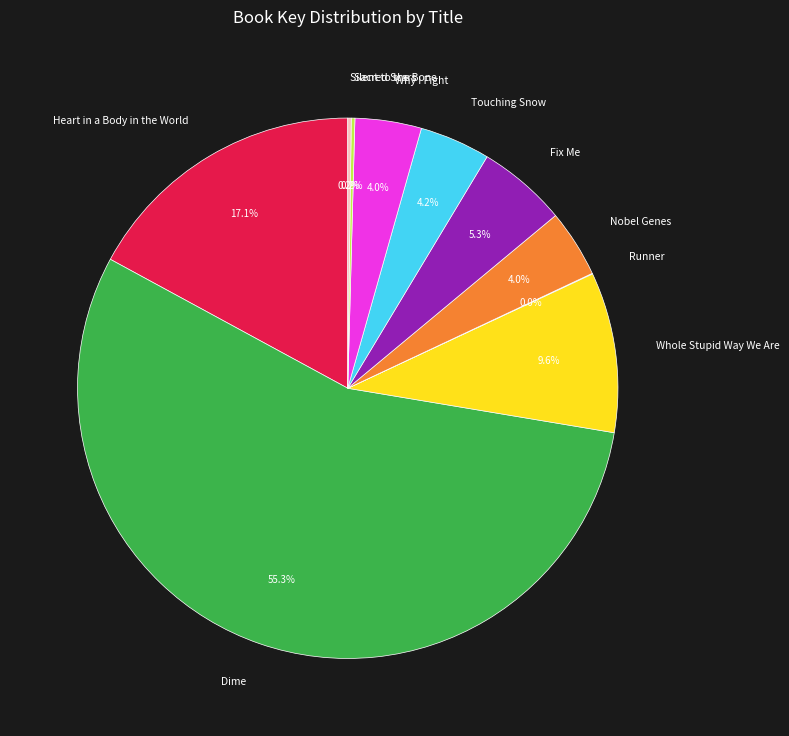

Combined, do Fix Me and Whole Stupid Way We Are account for over 50%?

No